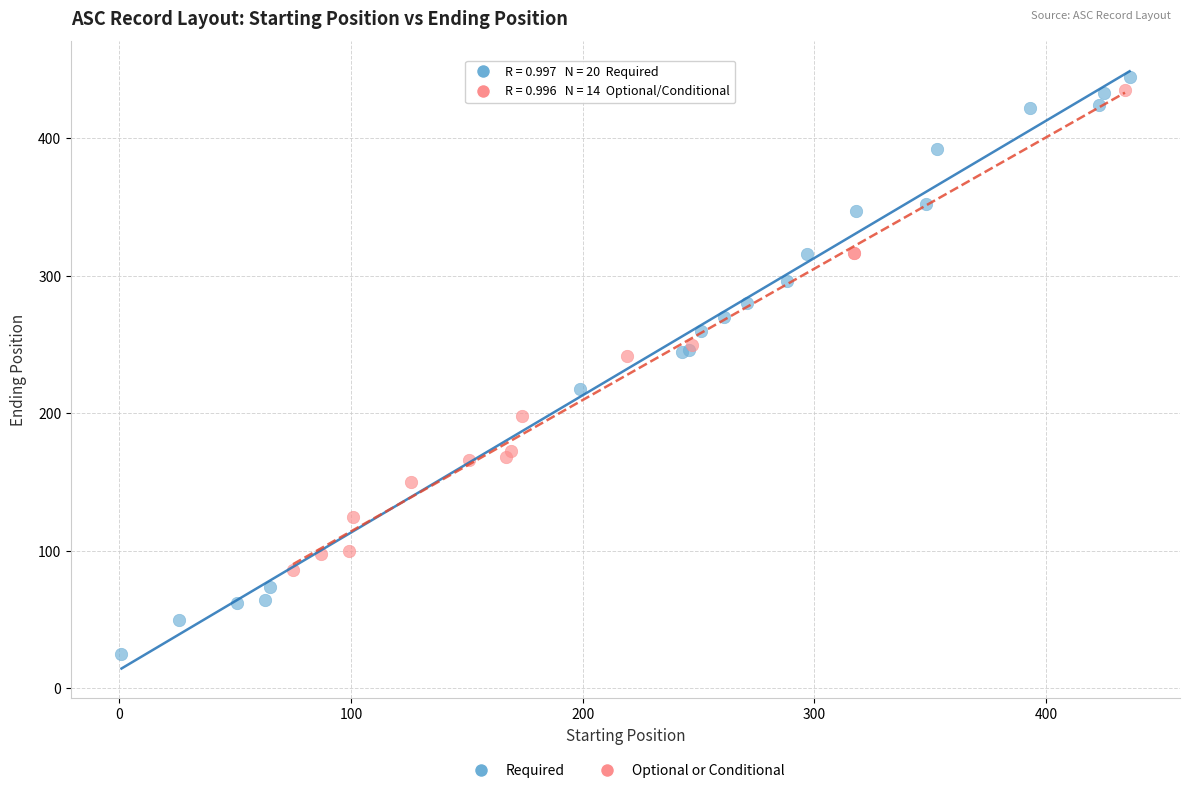

Which series contains the lowest Y value?

Required